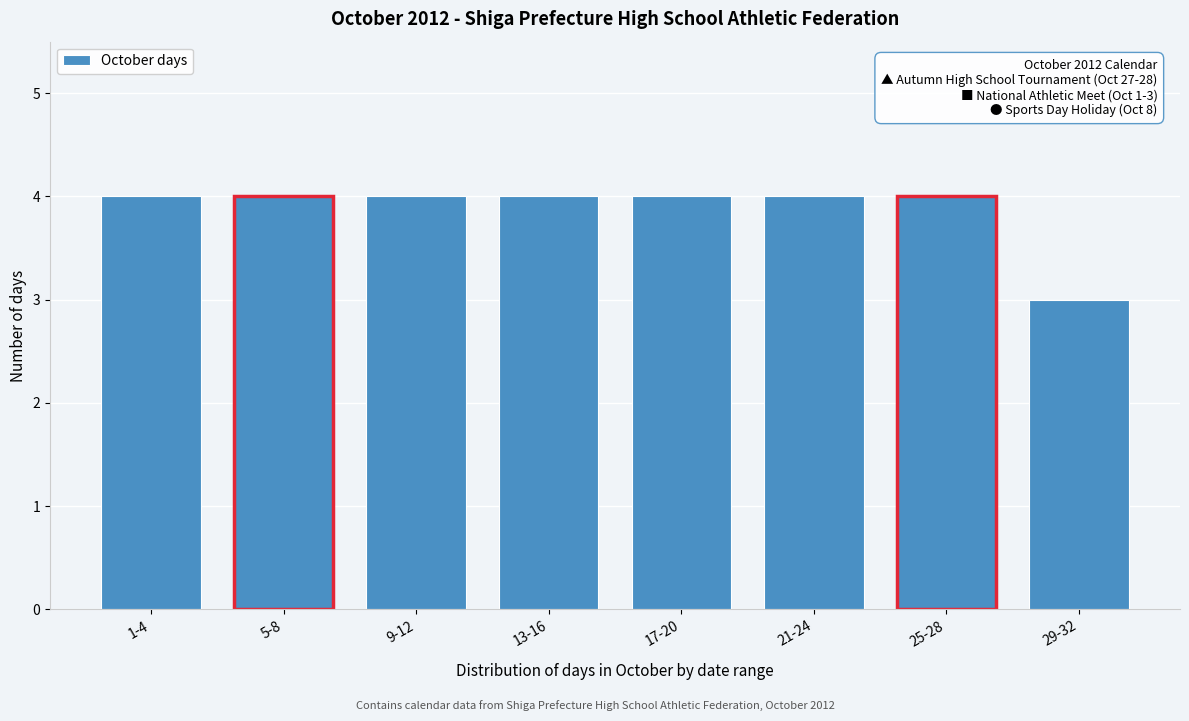

Reading right to left, transcribe all the data shown in this chart.

29-32=3	25-28=4	21-24=4	17-20=4	13-16=4	9-12=4	5-8=4	1-4=4